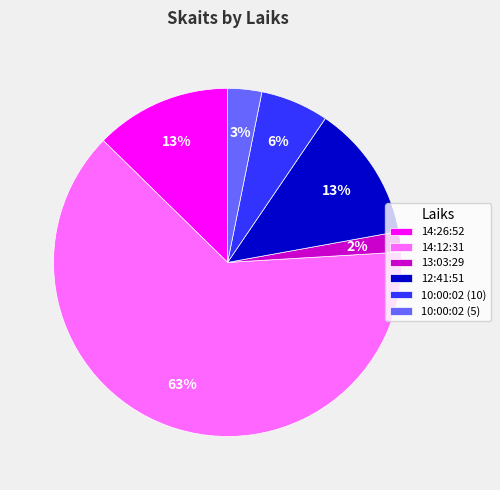

Which has a higher value, 12:41:51 or 10:00:02 (10)?

12:41:51